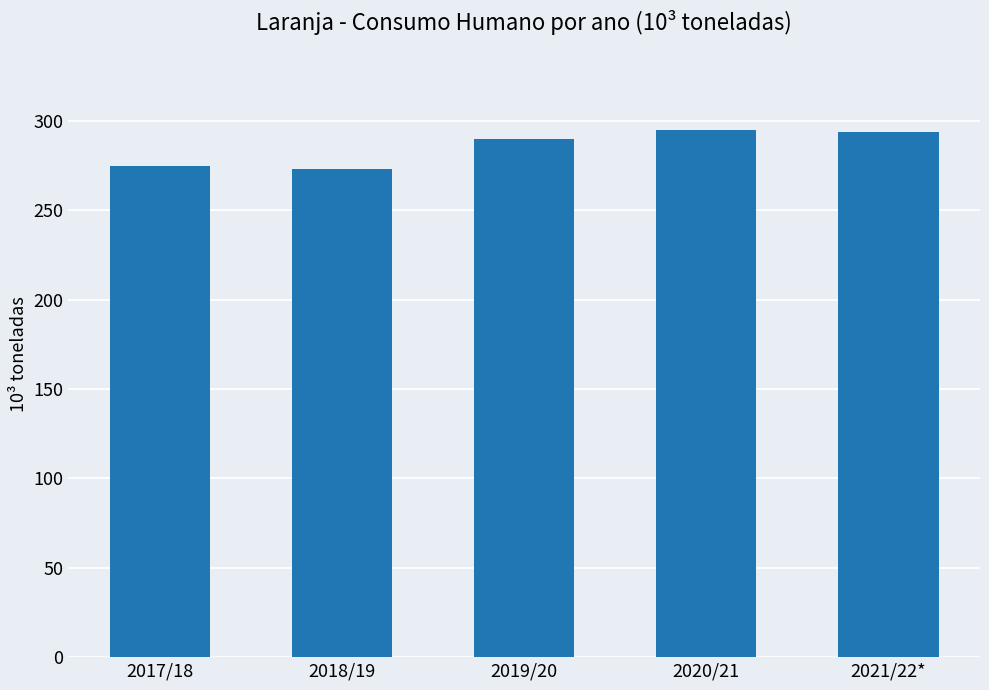

What is the maximum value shown in the chart?

295